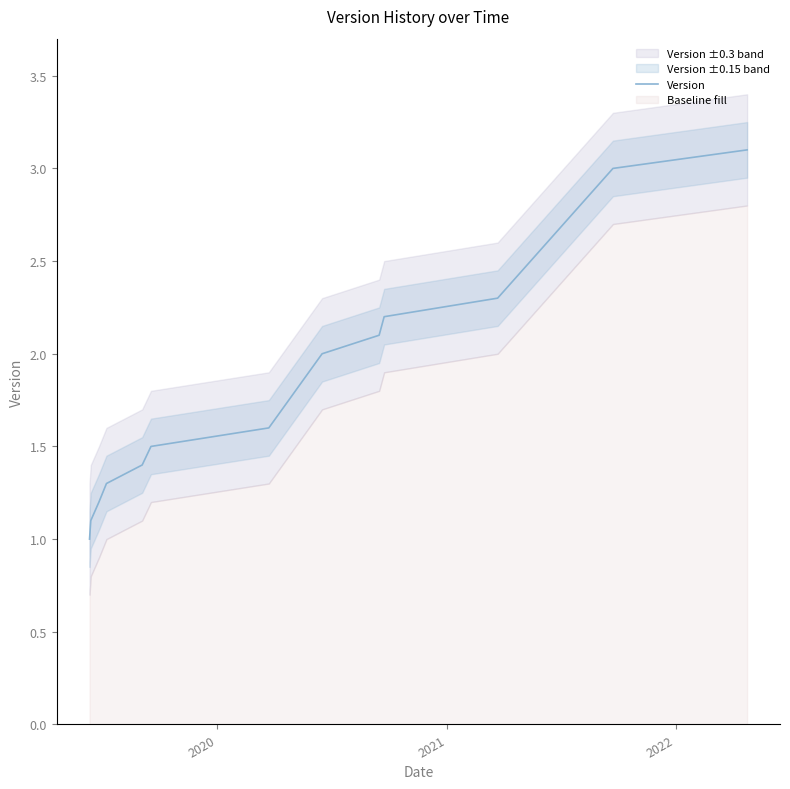

What is the sum of all values?

23.8